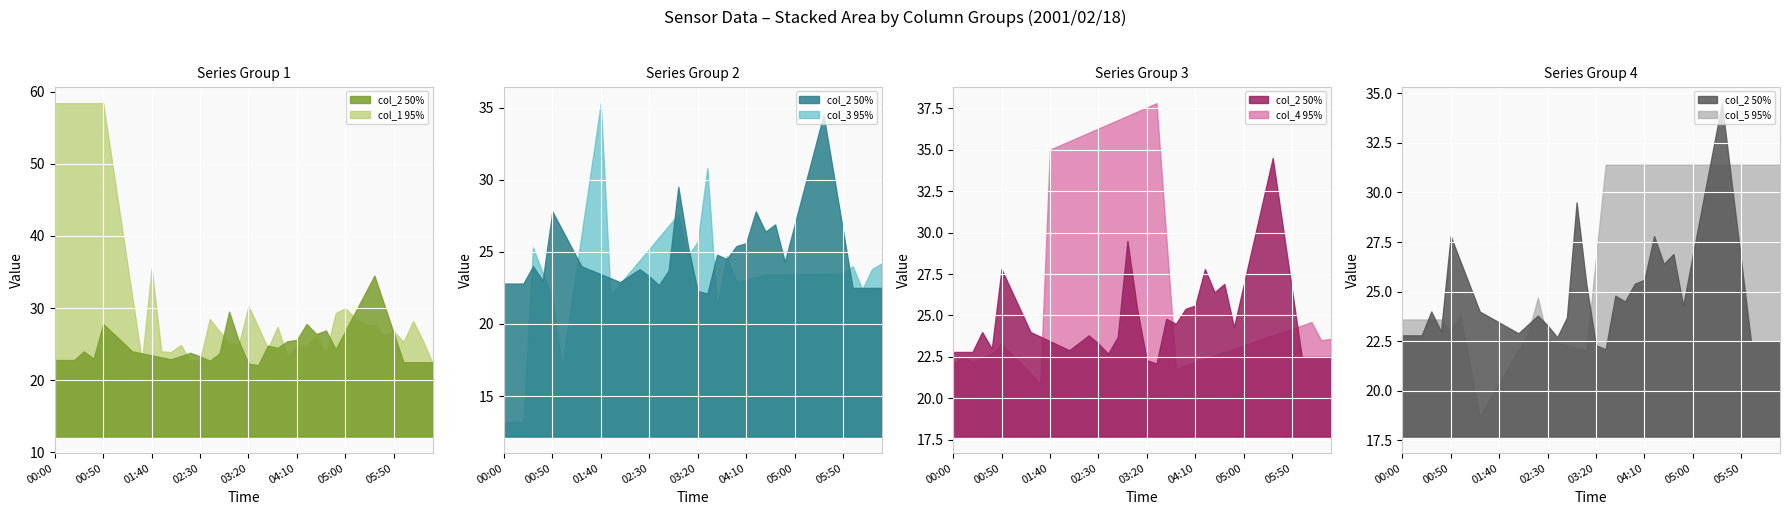

True or false: col_2 has a value of 23.0 at 00:40.

True